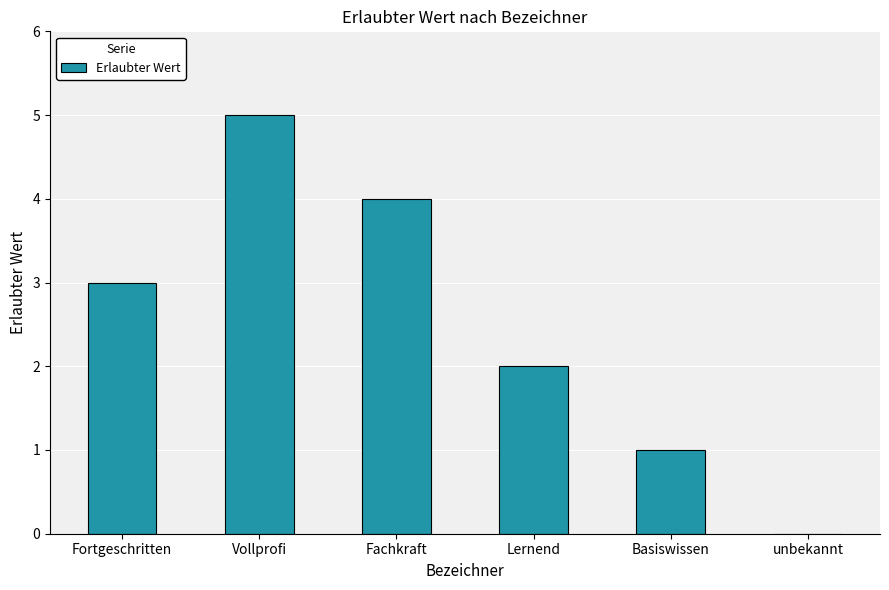

The chart shows a value of 0 at unbekannt. True or false?

True